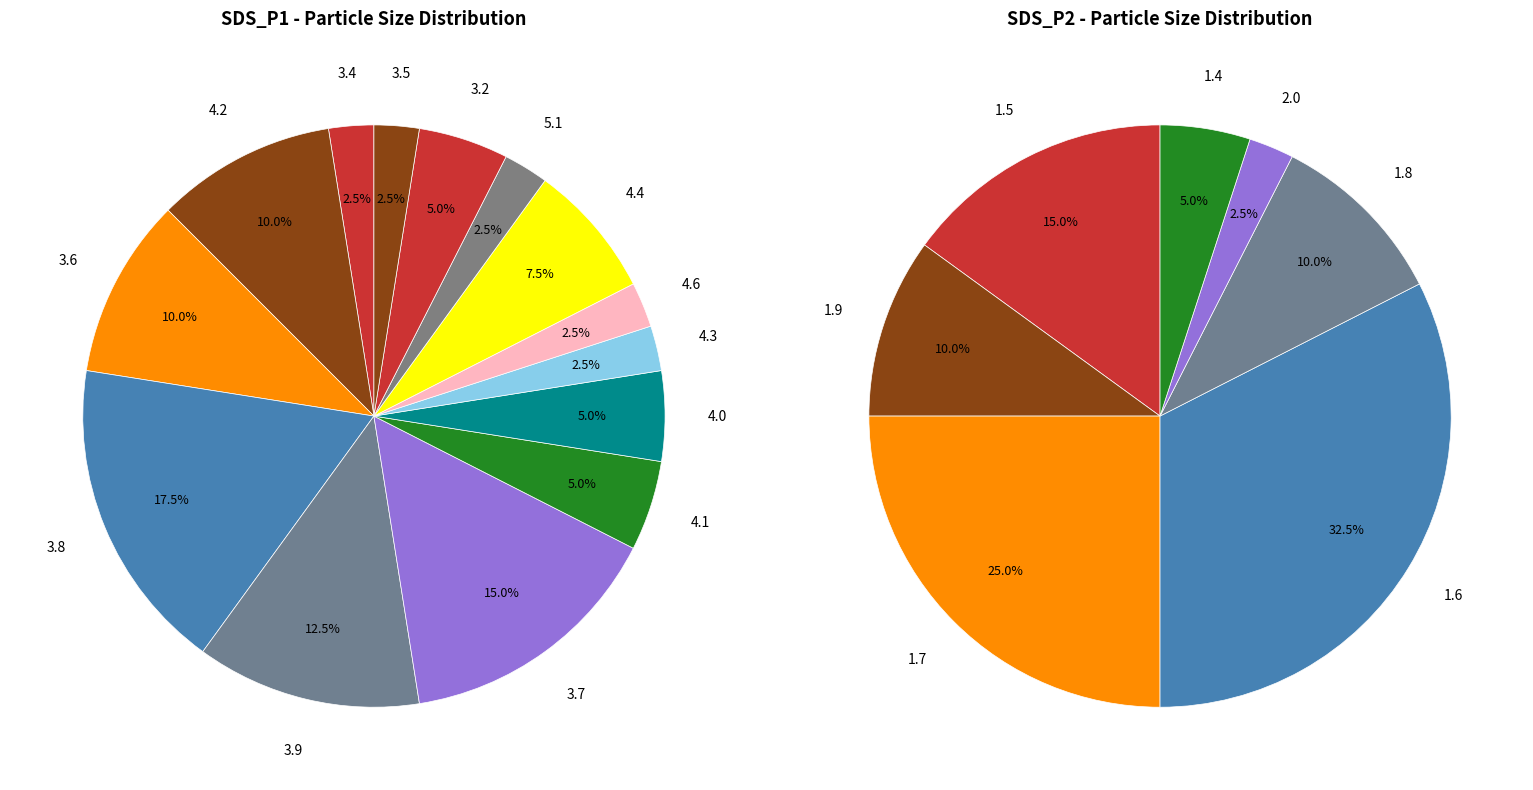

True or false: 14 accounts for 1% of the total.

False